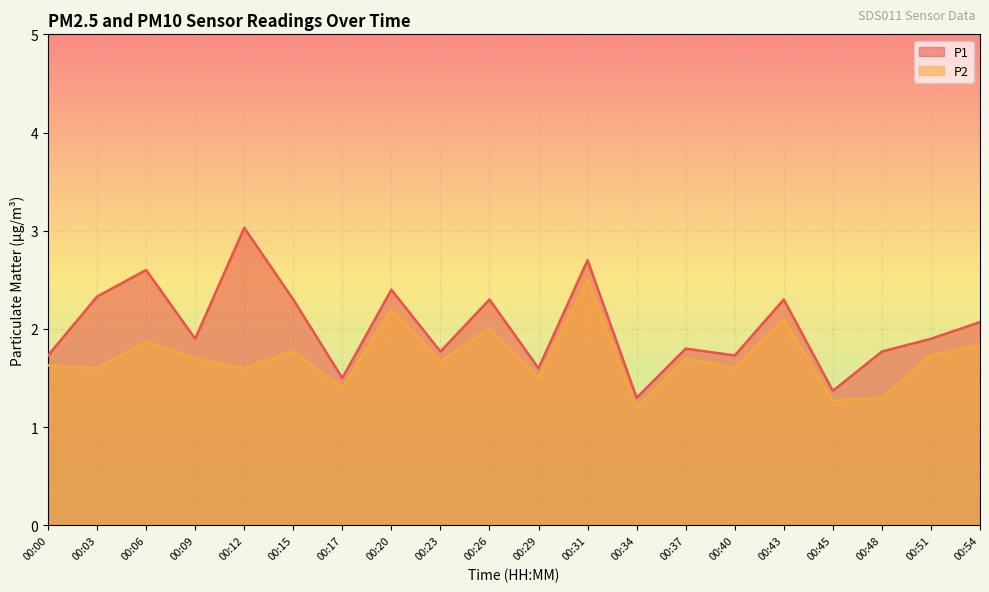

At which category does the chart reach its minimum across all series?

00:34